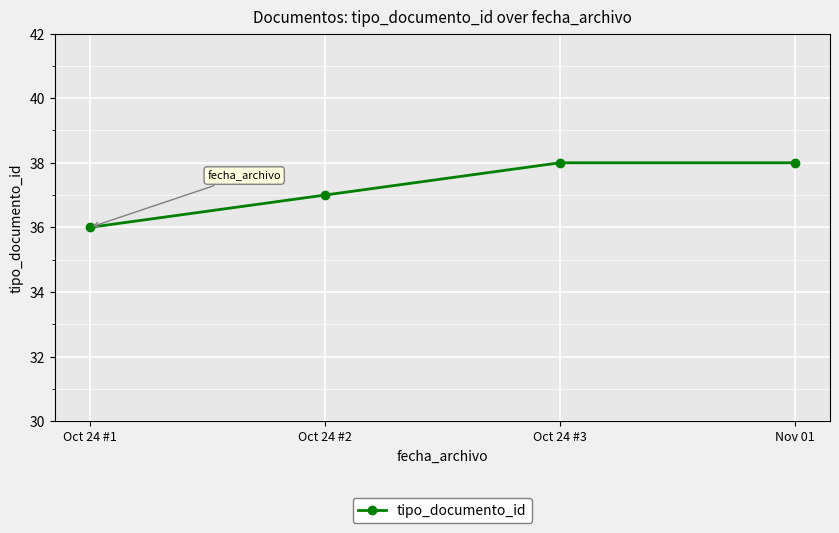

Reading left to right, extract all data points from this chart.

Oct 24 #1=36	Oct 24 #2=37	Oct 24 #3=38	Nov 01=38